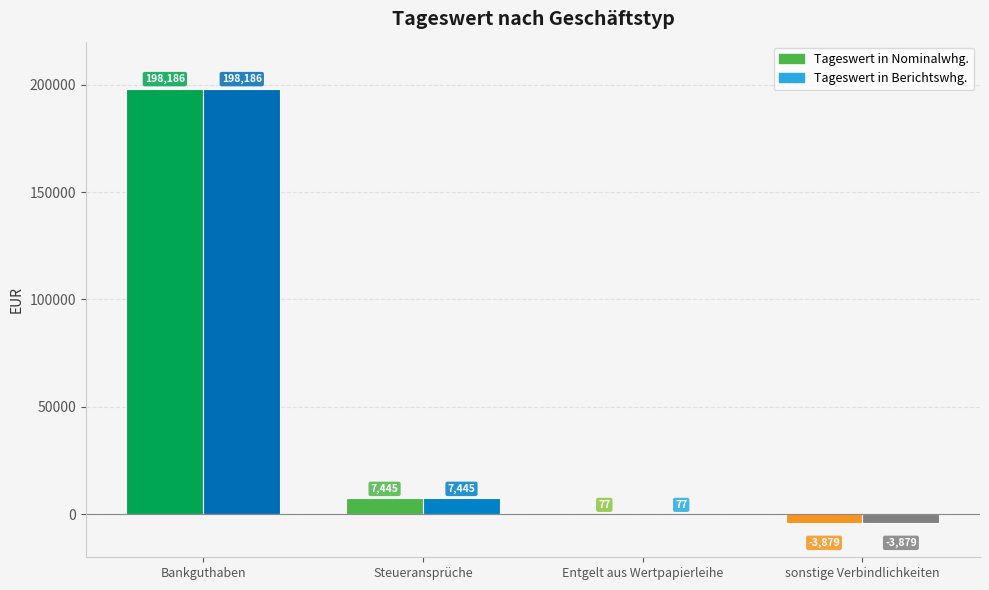

What position from the right is Entgelt aus Wertpapierleihe?

2